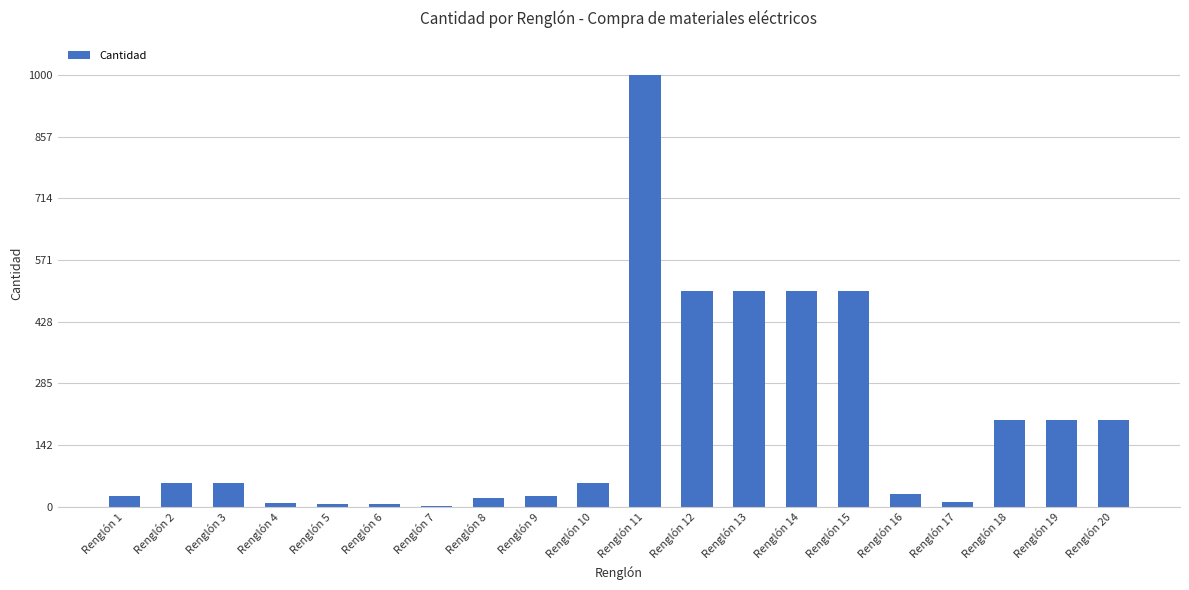

The value at Renglón 3 is 54. True or false?

True